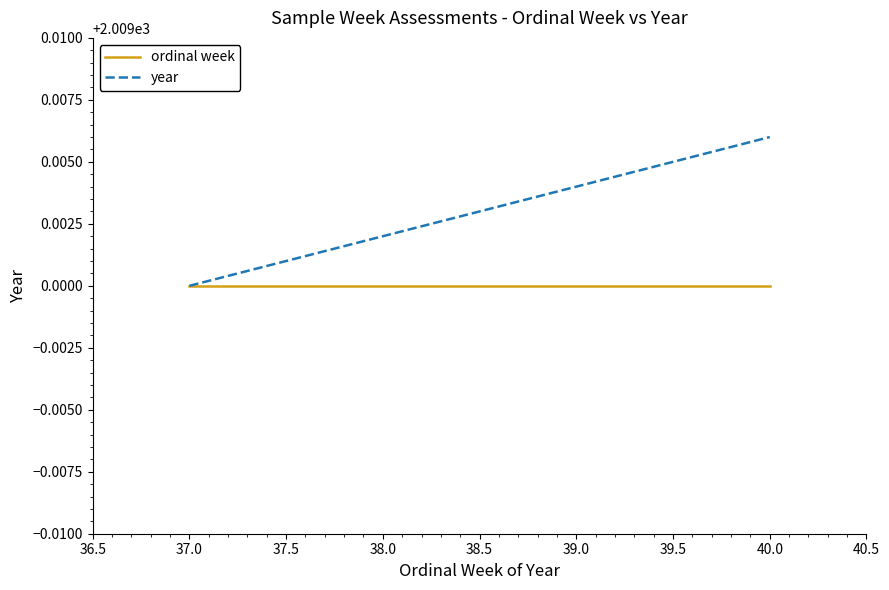

What position from the left is 38.0?

2